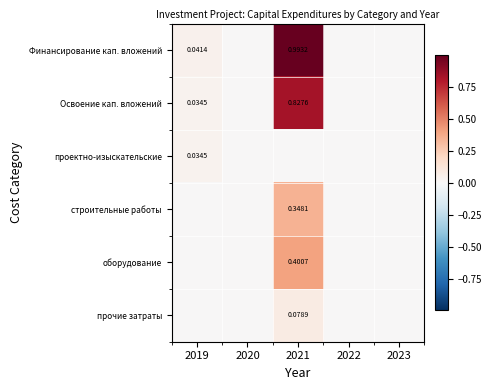

Count the проектно-изыскательские values in the range 0 to 1.

5